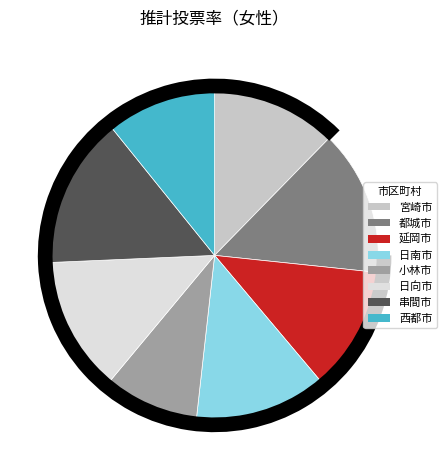

Which category has the biggest portion of the pie?

串間市